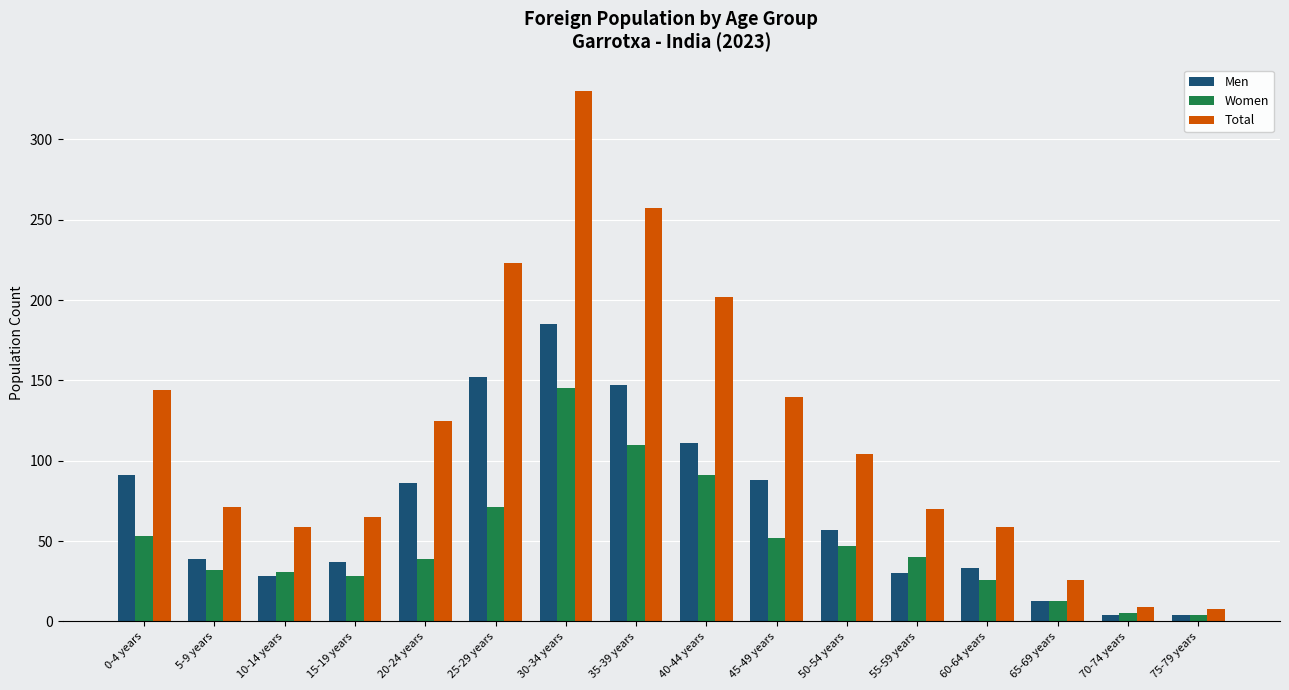

What is the spread (max minus min) of values at 50-54 years?

57